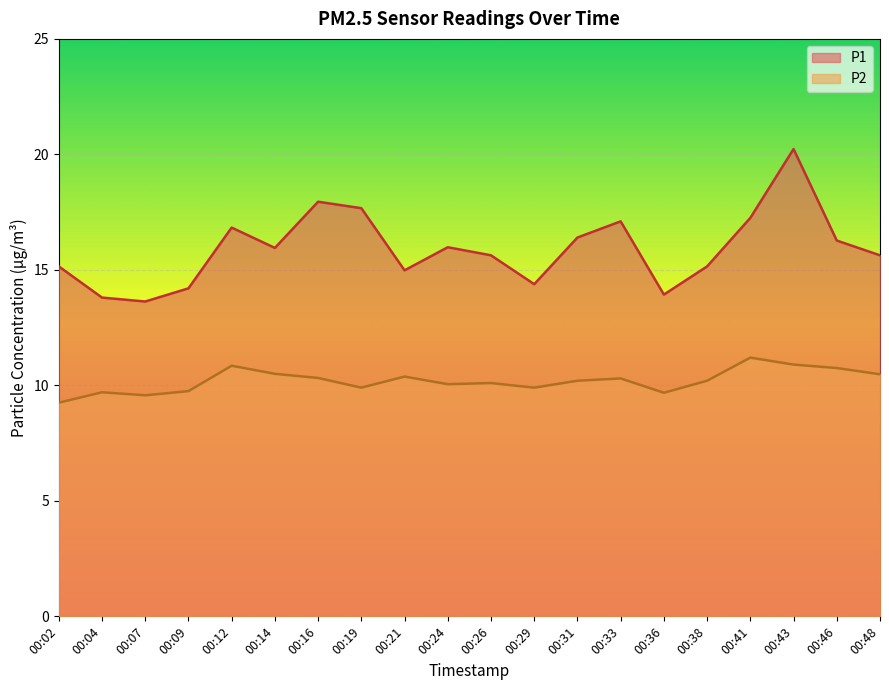

Which series changed the most between 00:29 and 00:38?

P1